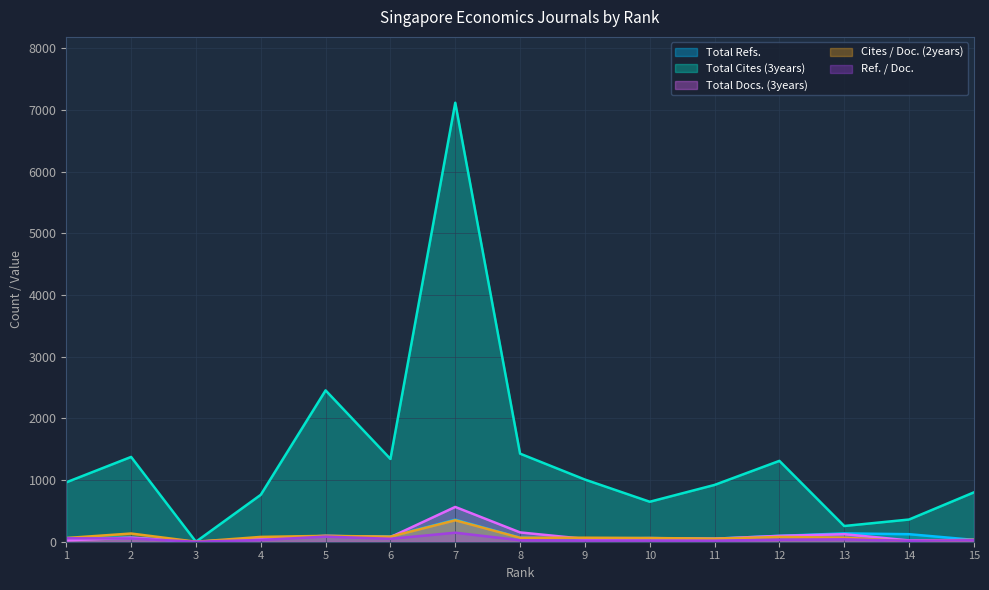

Which has a higher value, 7 or 1?

7